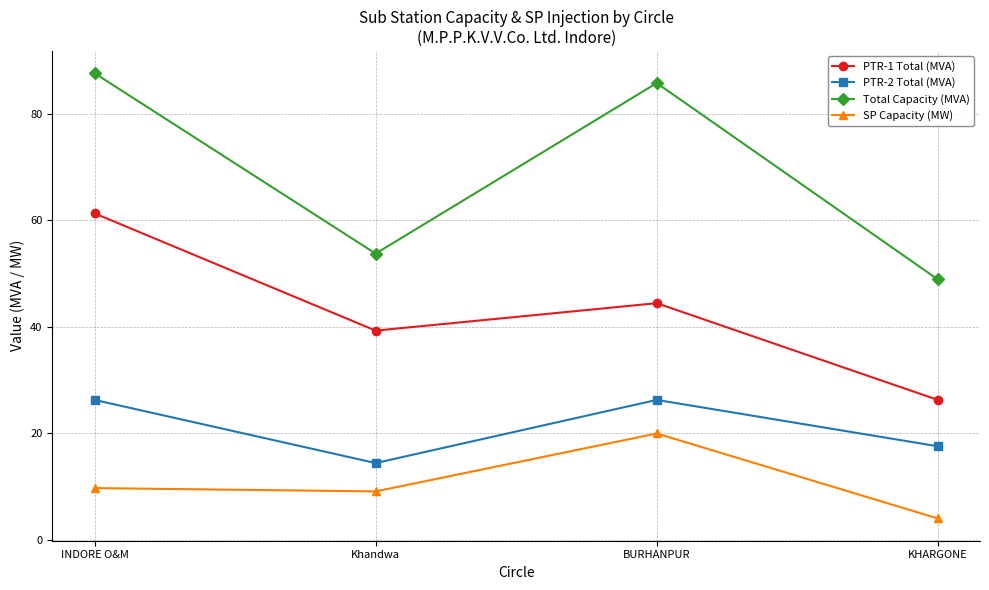

At which label is Total Capacity (MVA) closest to 68?

Khandwa